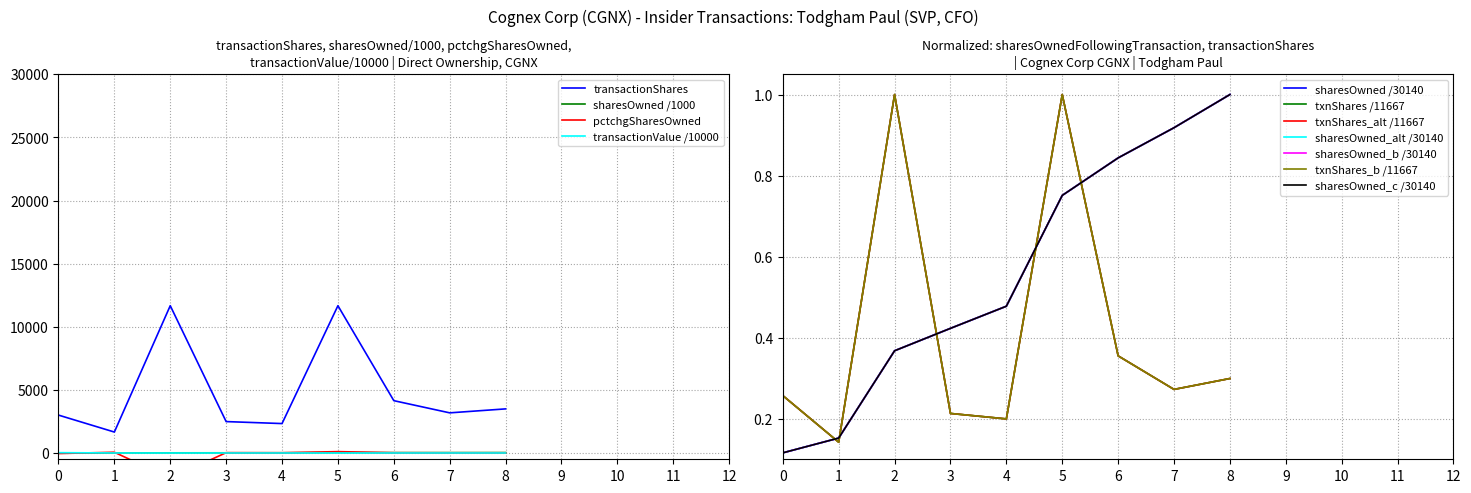

Is the value of transactionShares at 0 greater than the value of sharesOwned /1000 at 2?

Yes